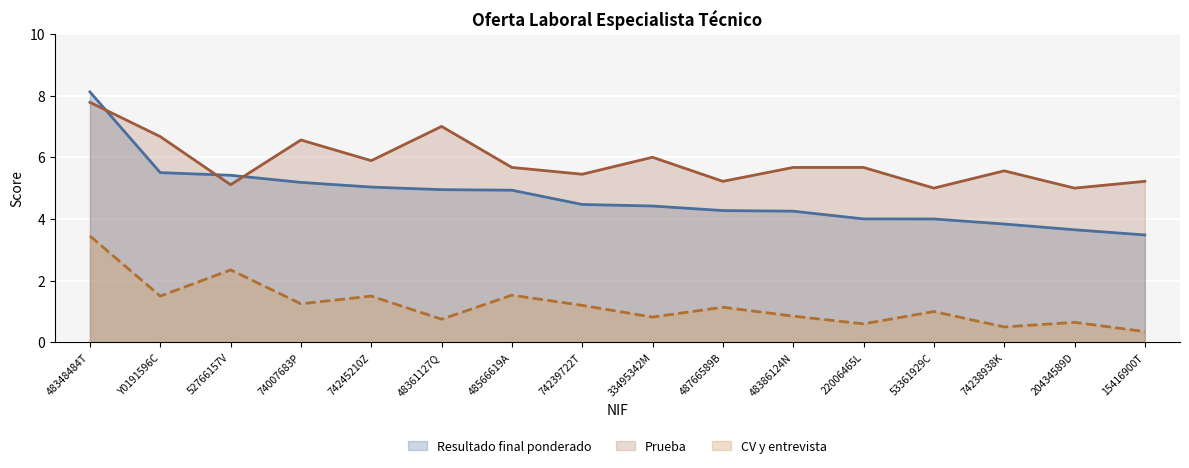

True or false: Prueba has more than 1 interior local peaks.

True